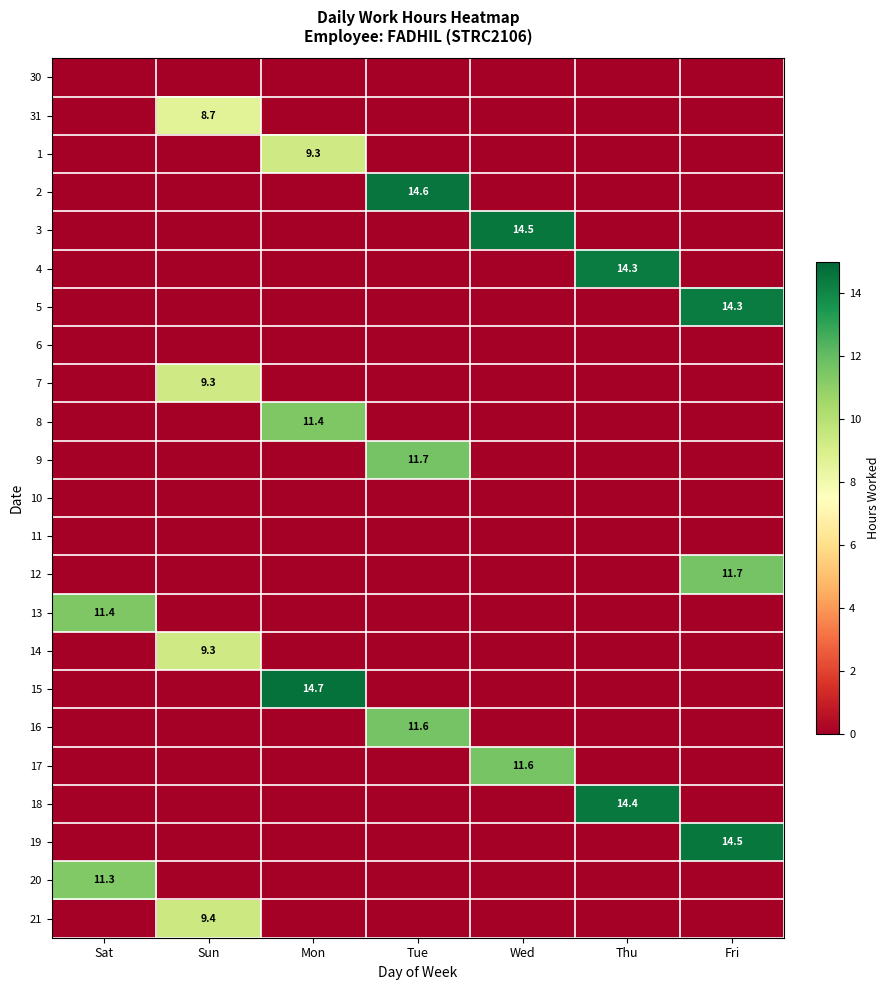

True or false: 12 has a value of 11.7 at Fri.

True